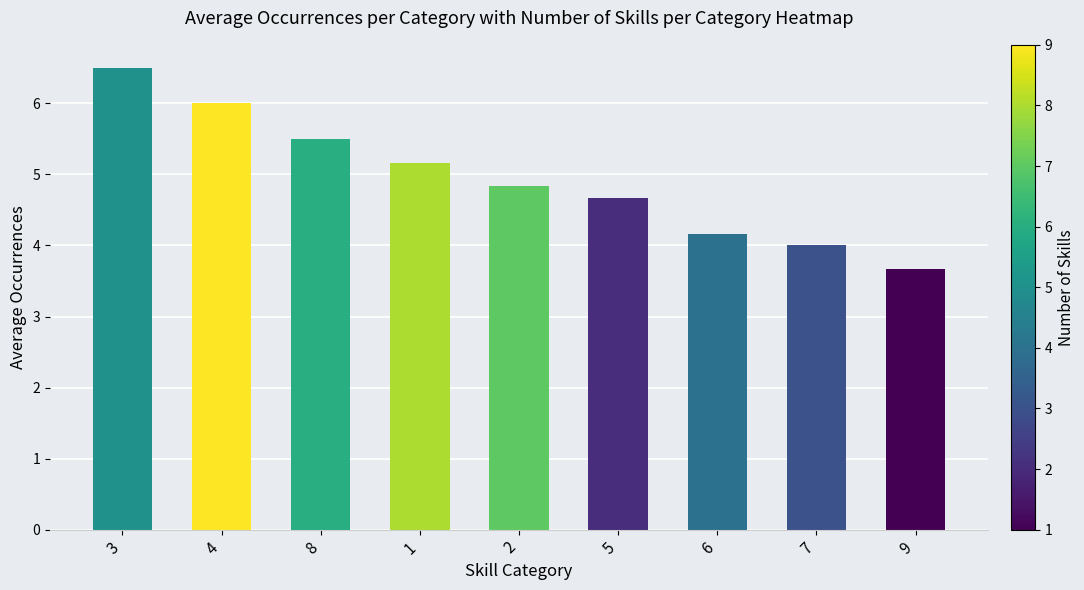

What is the difference between the second highest and second lowest values?

2.0